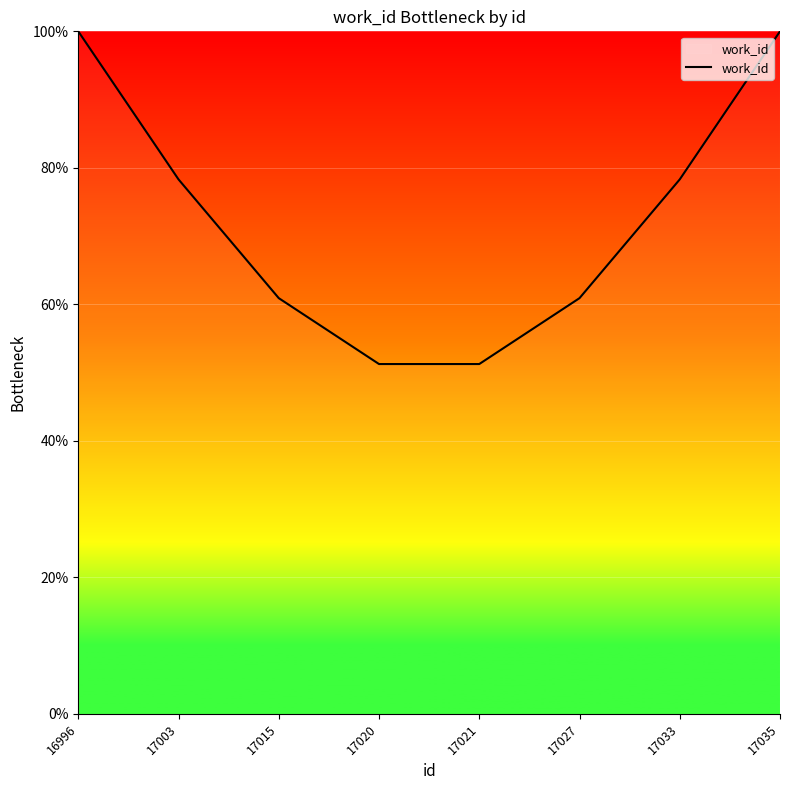

Reading left to right, transcribe all the data shown in this chart.

100.0	78.3	60.9	51.3	51.3	60.9	78.3	100.0